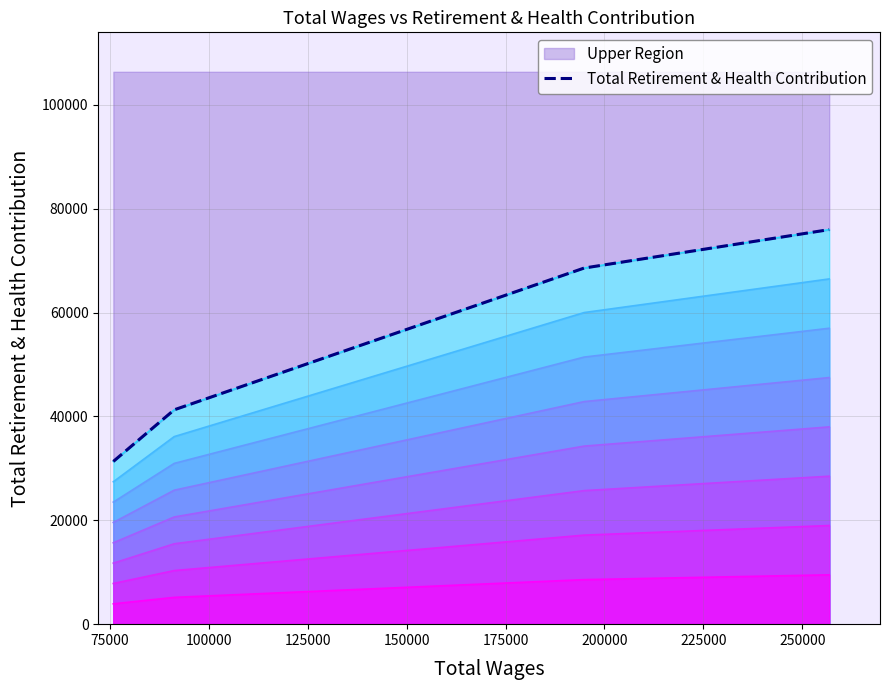

What is the average value?

54282